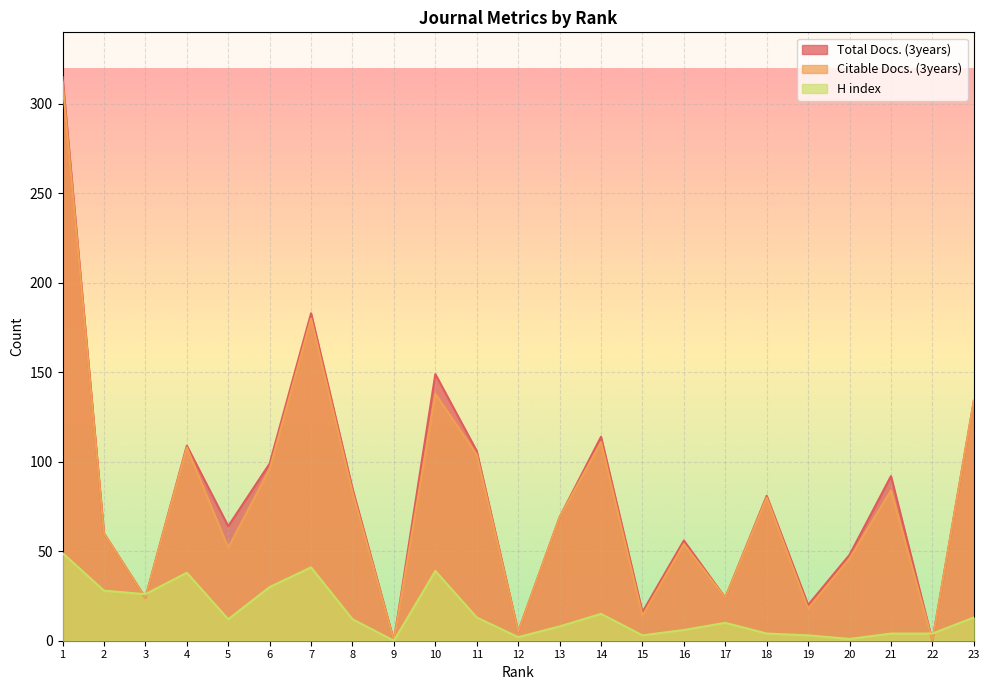

Where is the first local maximum for Total Docs. (3years)?

4